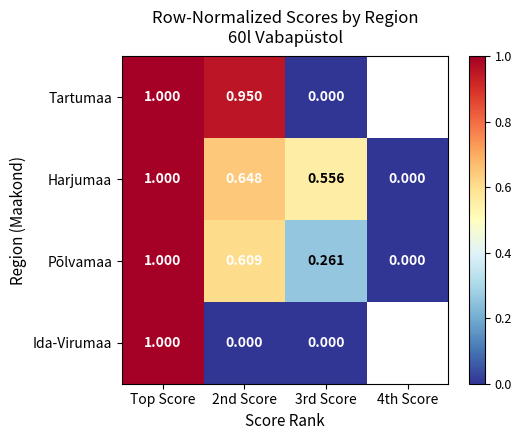

Which category has the highest value in the Põlvamaa series?

Top Score